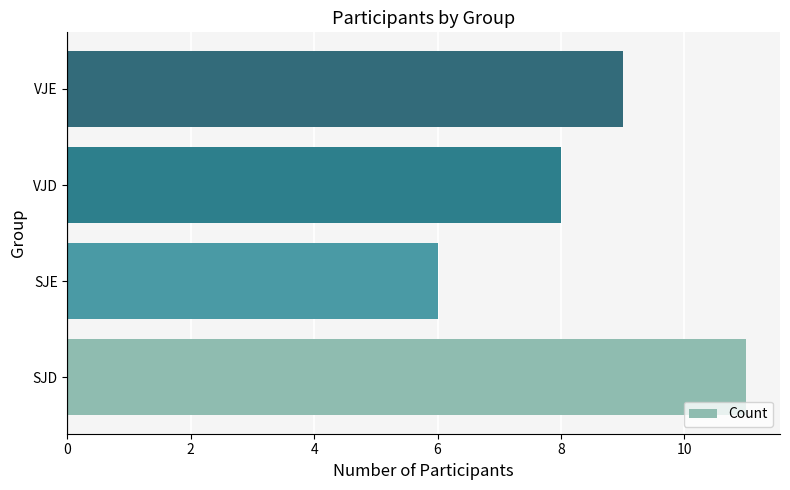

What is the change in value from SJE to VJD?

+2